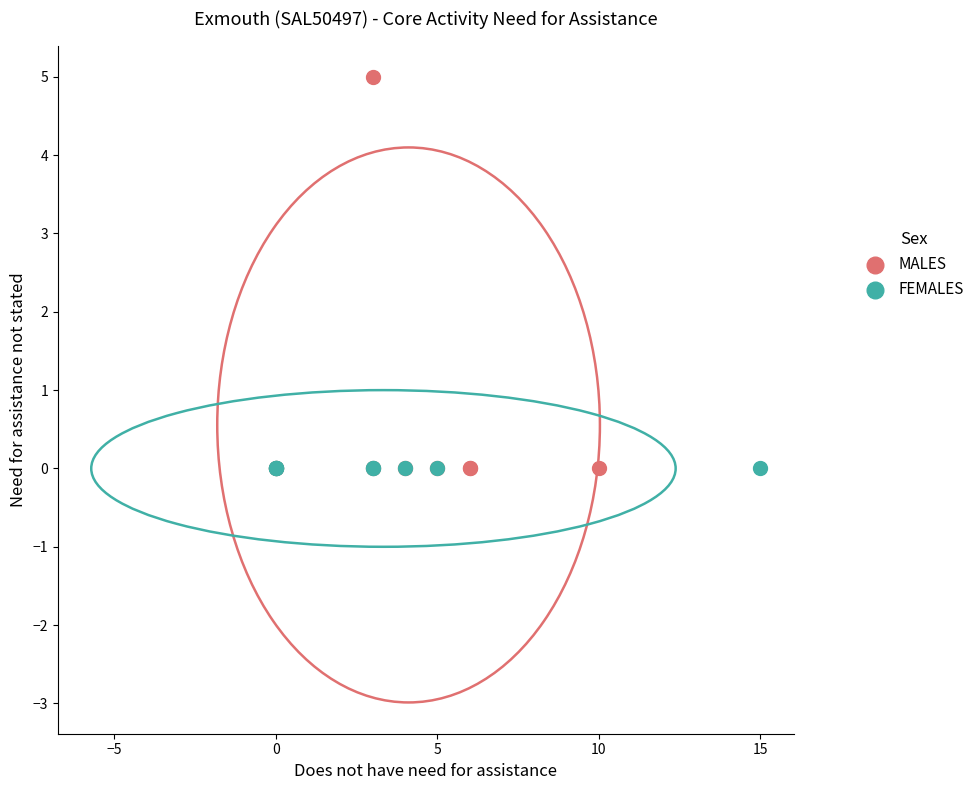

What are all the series names shown in the legend?

MALES, FEMALES